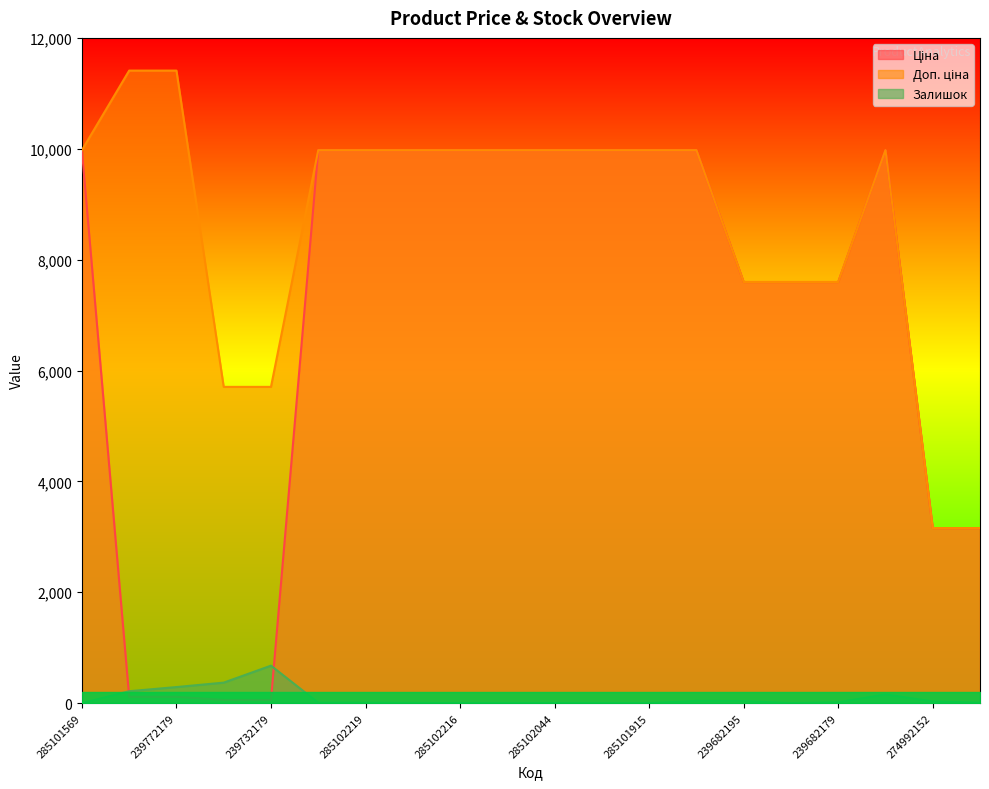

At which label is Залишок closest to 338?

239732195